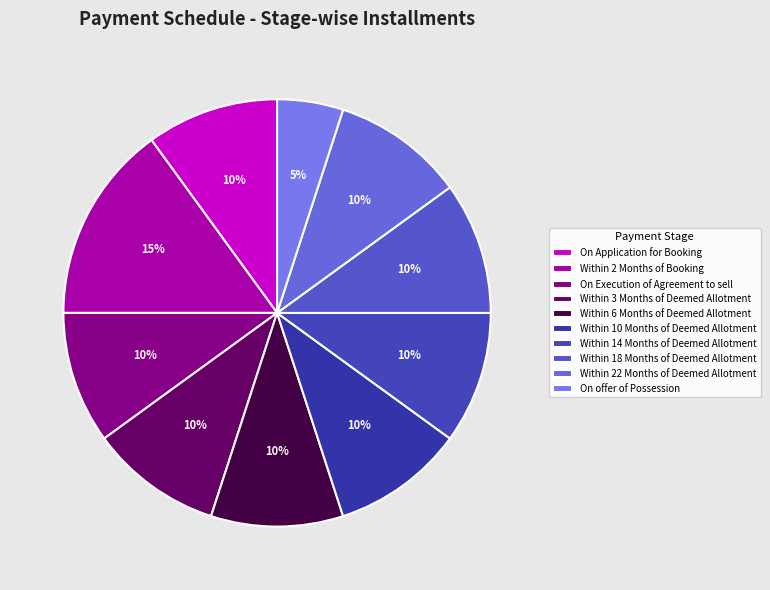

To the nearest percent, what is the combined percentage of Within 2 Months of Booking and Within 18 Months of Deemed Allotment?

25%